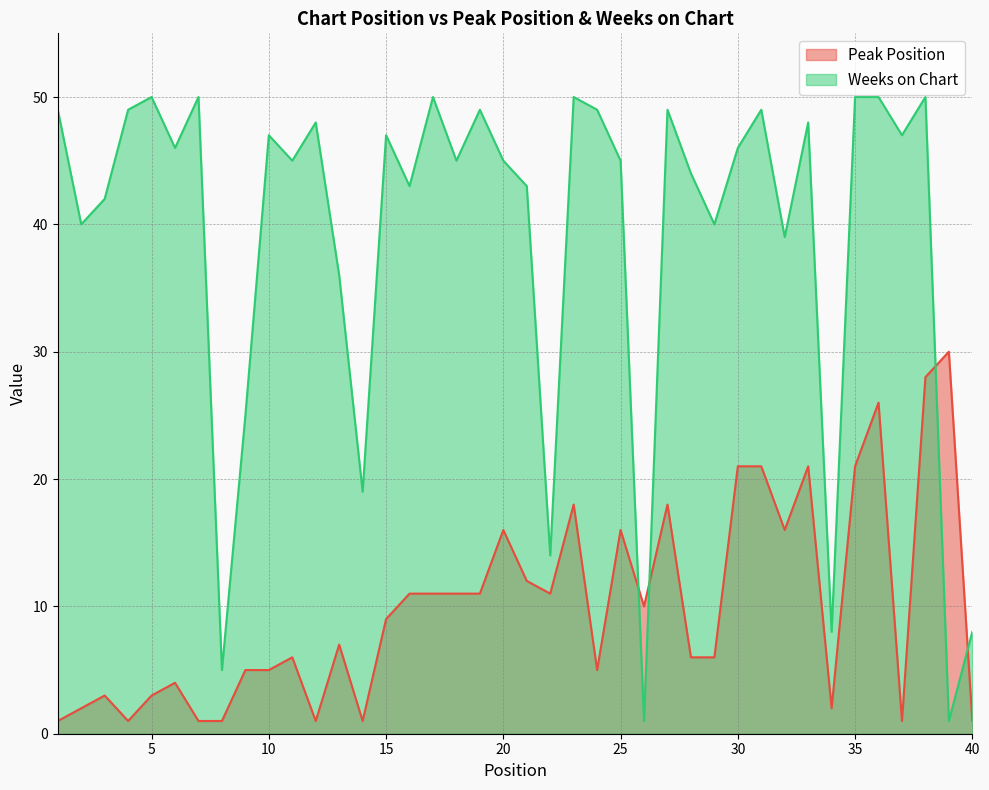

What are all the series names shown in the legend?

Peak Position, Weeks on Chart